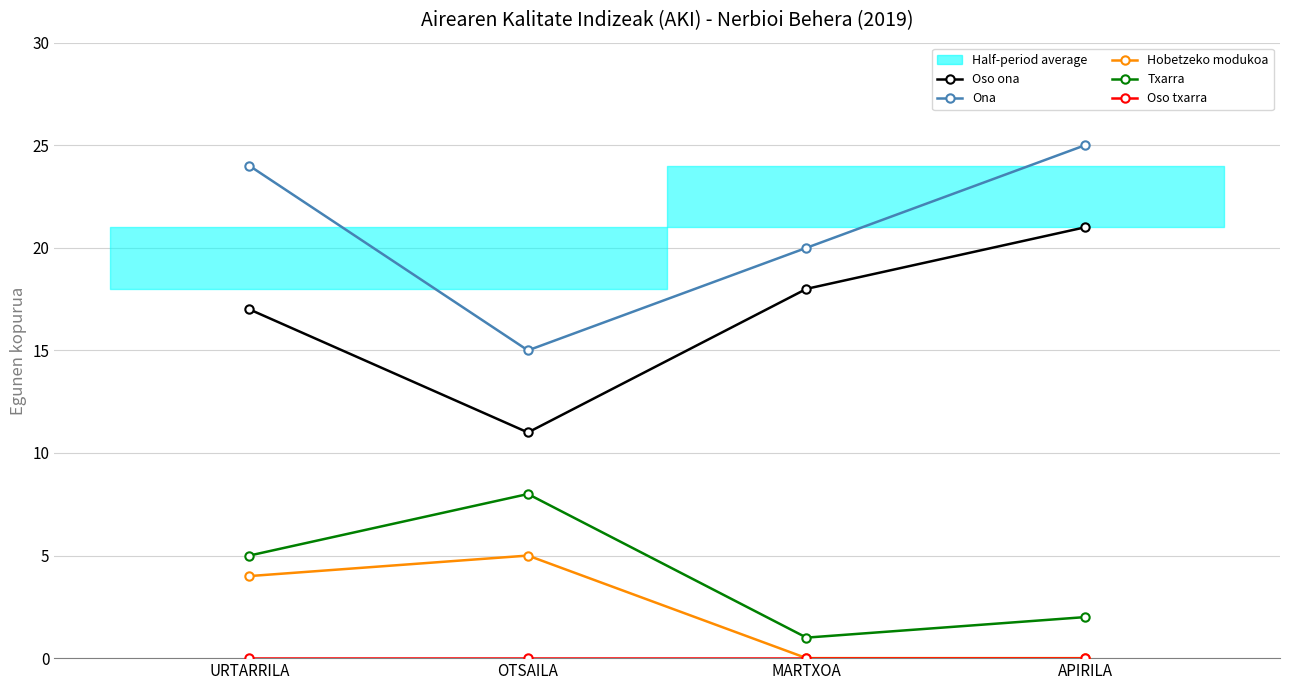

True or false: Hobetzeko modukoa and Ona cross at least once.

False